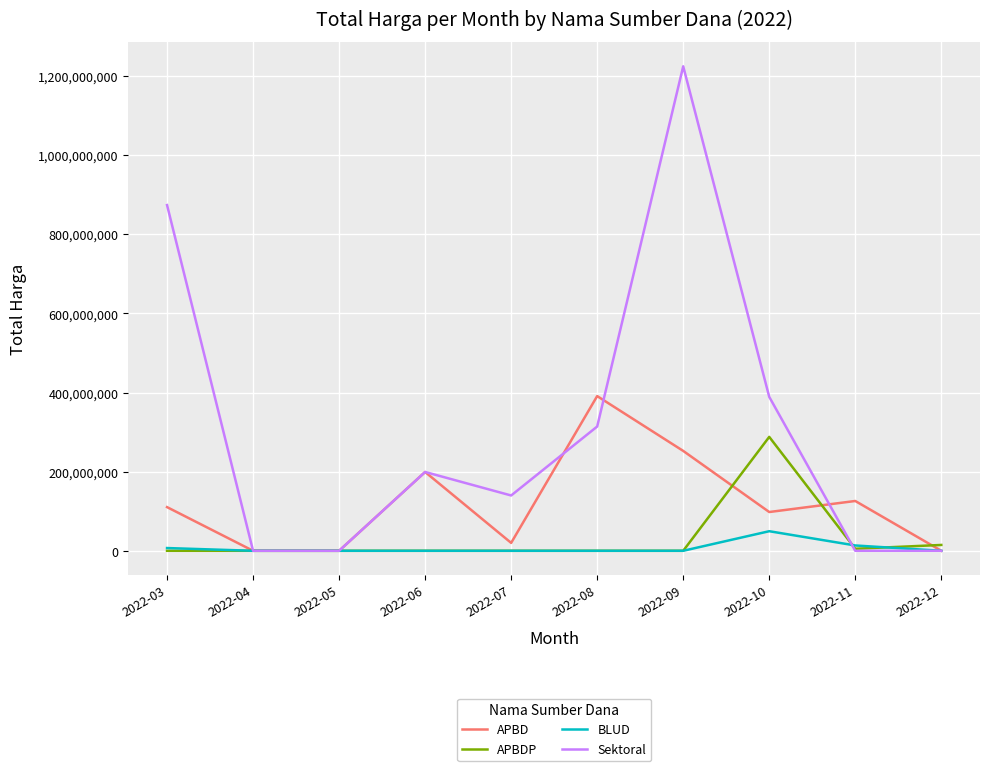

What is the maximum value for APBD?

391075000